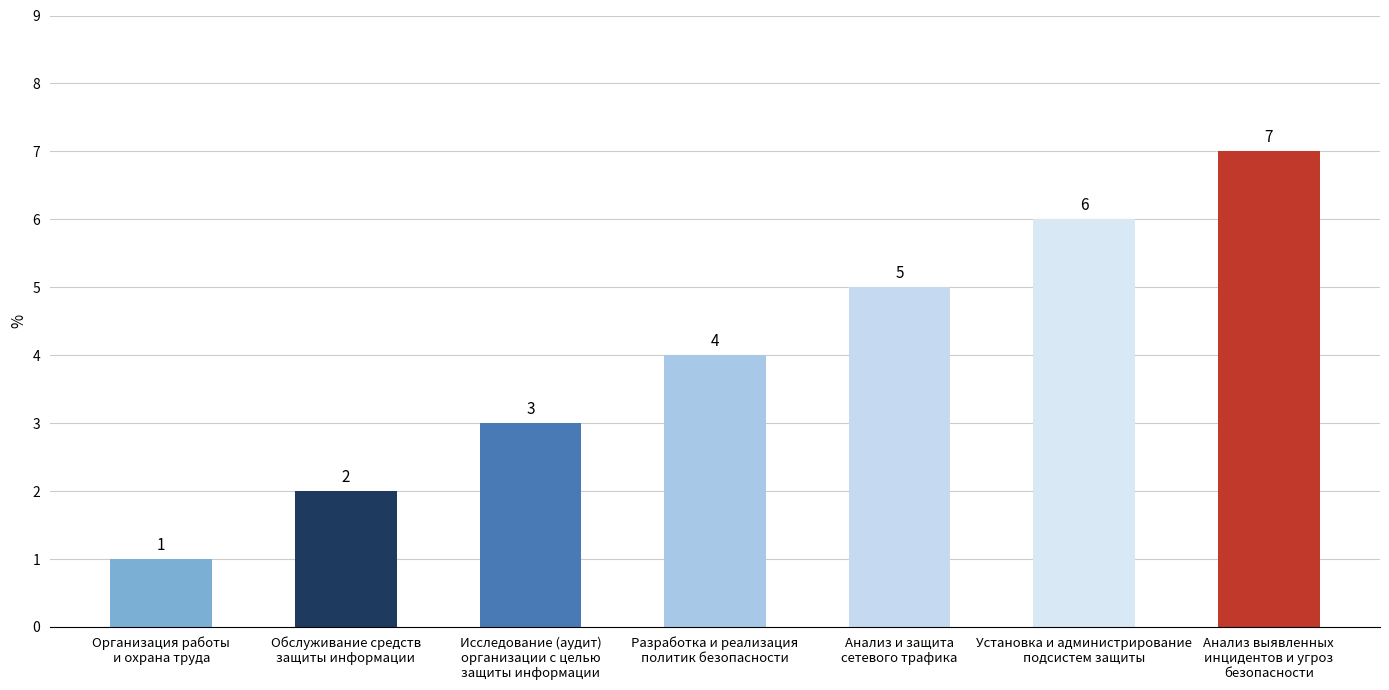

What is the sum of all values?

28